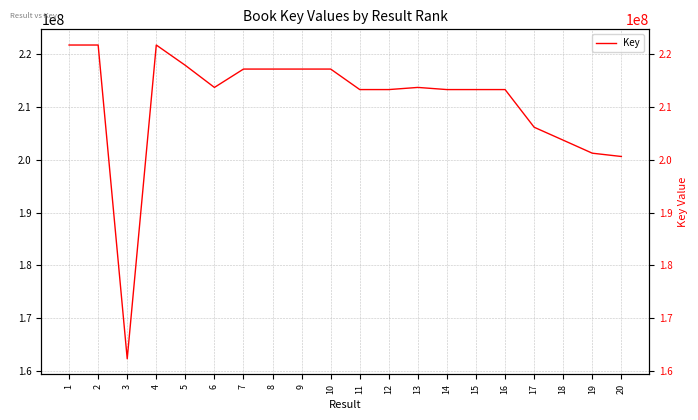

What is the value of the 17th point from the left?

206135836